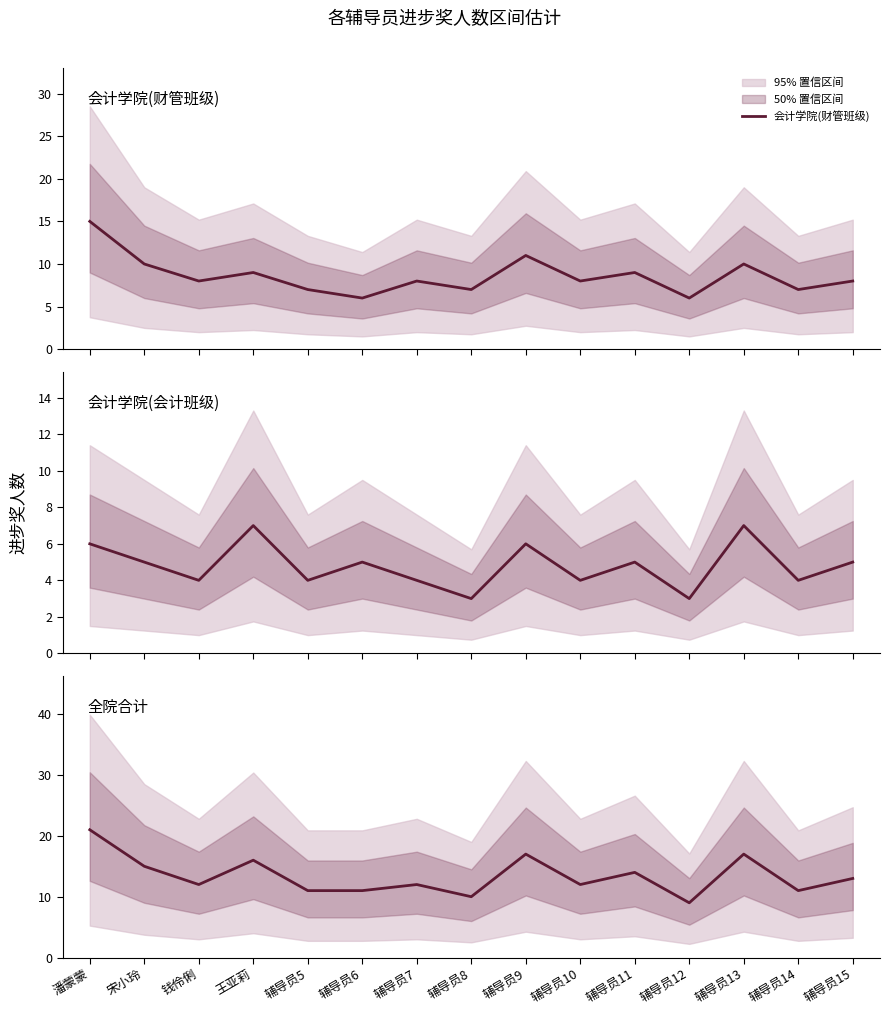

How many distinct data groups are displayed?

3